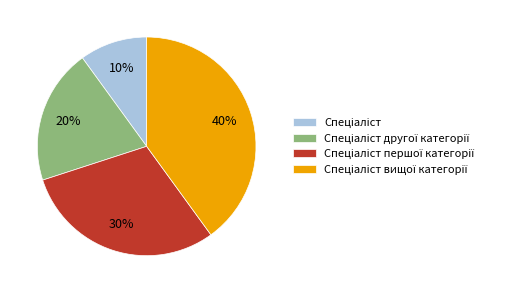

Does any single category account for the majority?

No